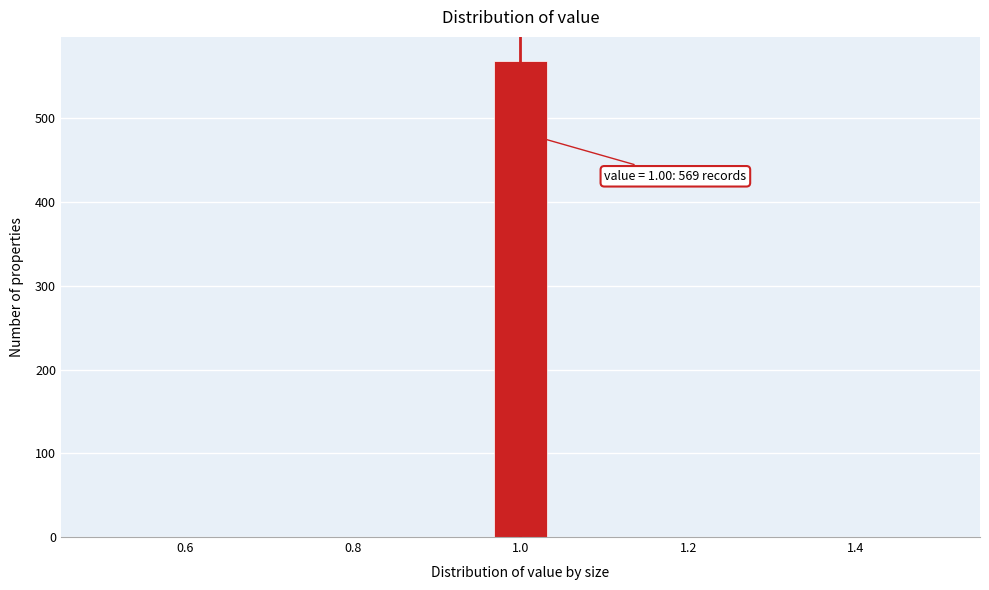

Around what value on the x-axis is the tallest bar? Give the approximate position of its centre, as read against the axis.

1.00